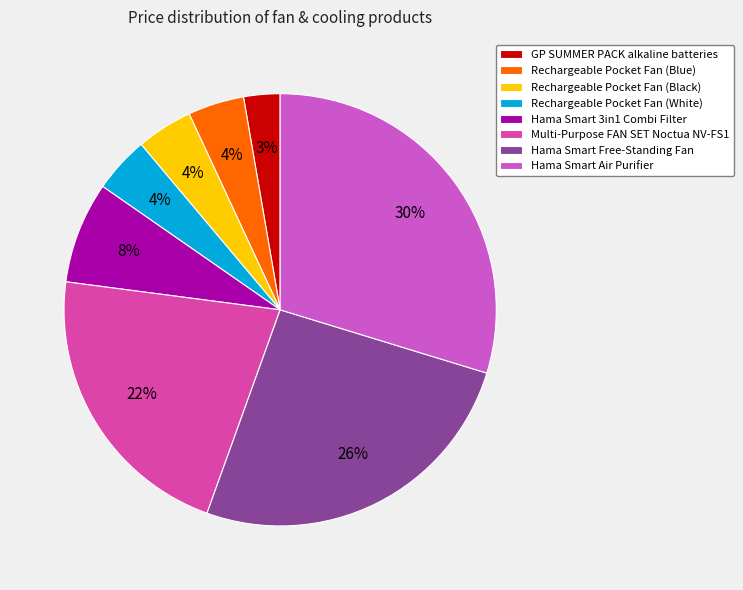

Is there any slice that represents more than half of the pie?

No